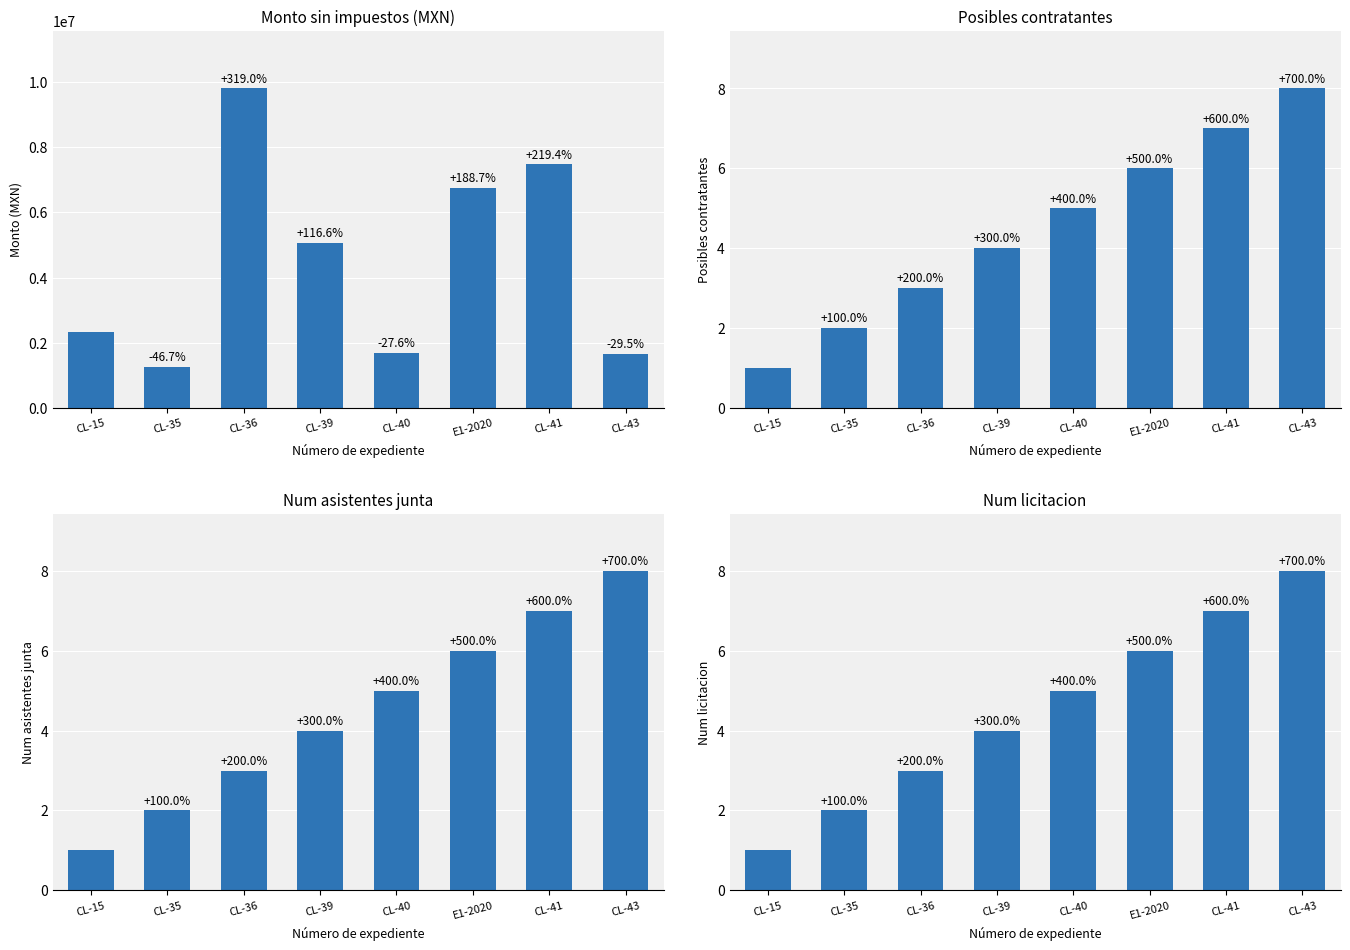

Reading left to right, what are all the values shown in this chart?

Monto sin impuestos: CL-15=2340888.0	CL-35=1247615.9	CL-36=9808125.0	CL-39=5069200.0	CL-40=1694180.0	E1-2020=6757590.4	CL-41=7477881.0	CL-43=1650700.9
Posibles contratantes: CL-15=1.0	CL-35=2.0	CL-36=3.0	CL-39=4.0	CL-40=5.0	E1-2020=6.0	CL-41=7.0	CL-43=8.0
Num asistentes junta: CL-15=1.0	CL-35=2.0	CL-36=3.0	CL-39=4.0	CL-40=5.0	E1-2020=6.0	CL-41=7.0	CL-43=8.0
Num licitacion: CL-15=1.0	CL-35=2.0	CL-36=3.0	CL-39=4.0	CL-40=5.0	E1-2020=6.0	CL-41=7.0	CL-43=8.0